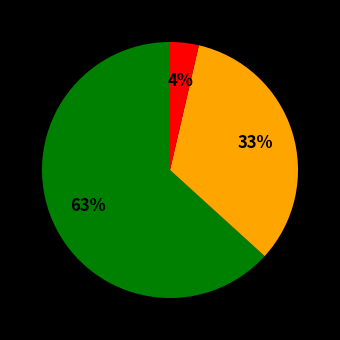

Does any single category account for the majority?

Yes